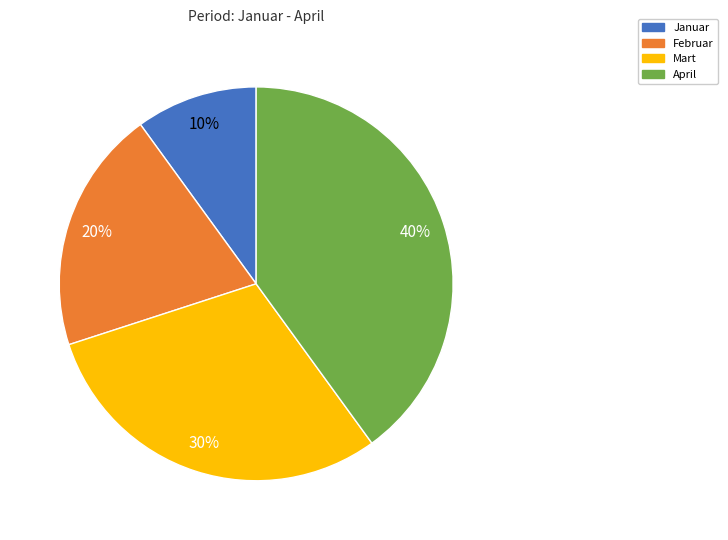

Which has a higher value, April or Januar?

April